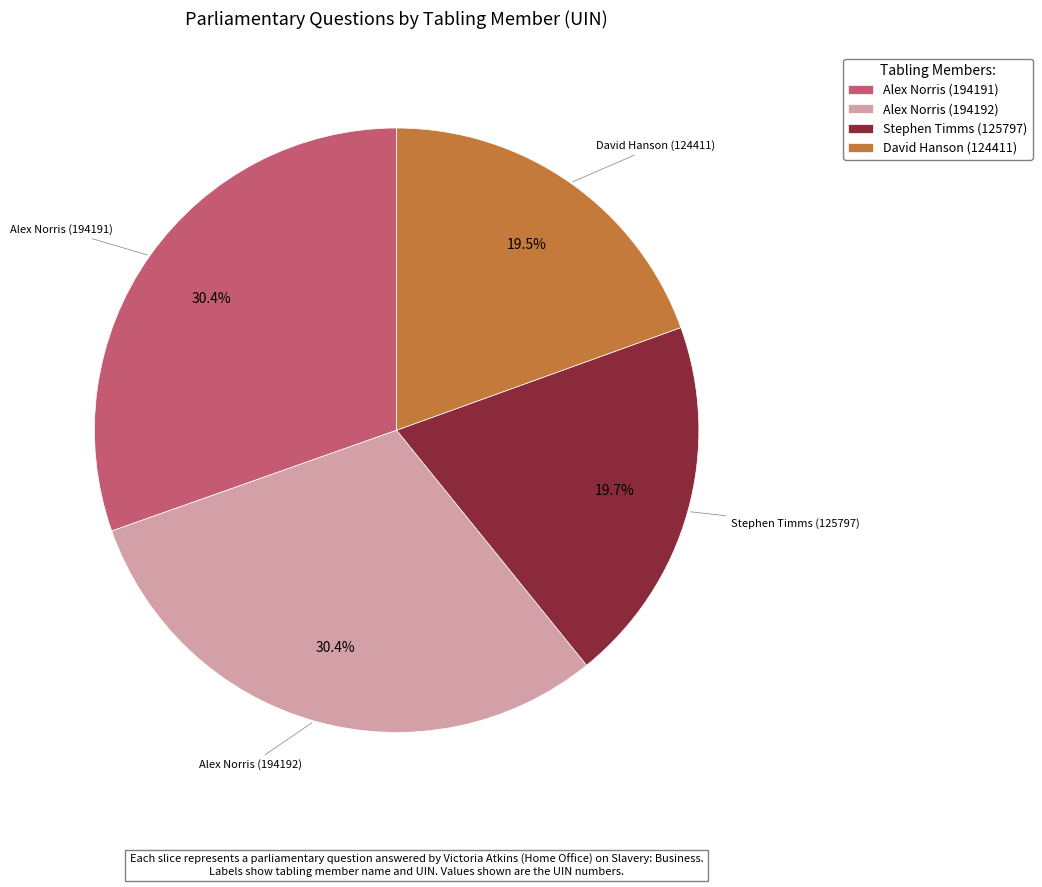

Approximately how many times larger is the value at Alex Norris (194192) compared to David Hanson (124411)?

1.6